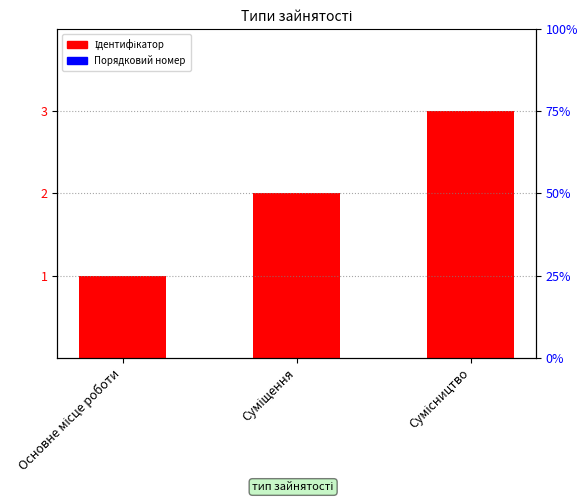

Reading left to right, transcribe all the data shown in this chart.

1	2	3